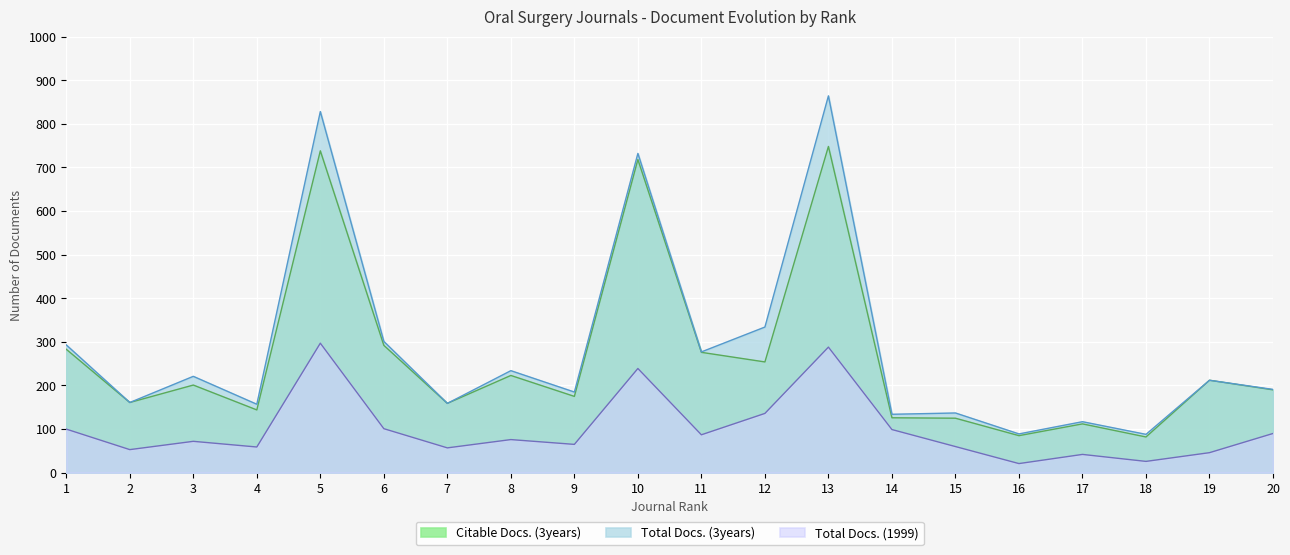

What are all the series names shown in the legend?

Citable Docs. (3years), Total Docs. (3years), Total Docs. (1999)